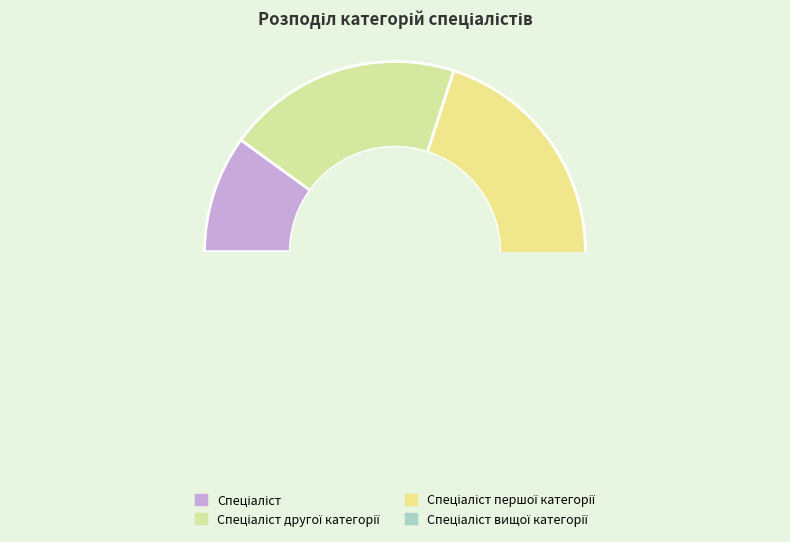

Combined, do Спеціаліст and Спеціаліст вищої категорії account for over 50%?

No